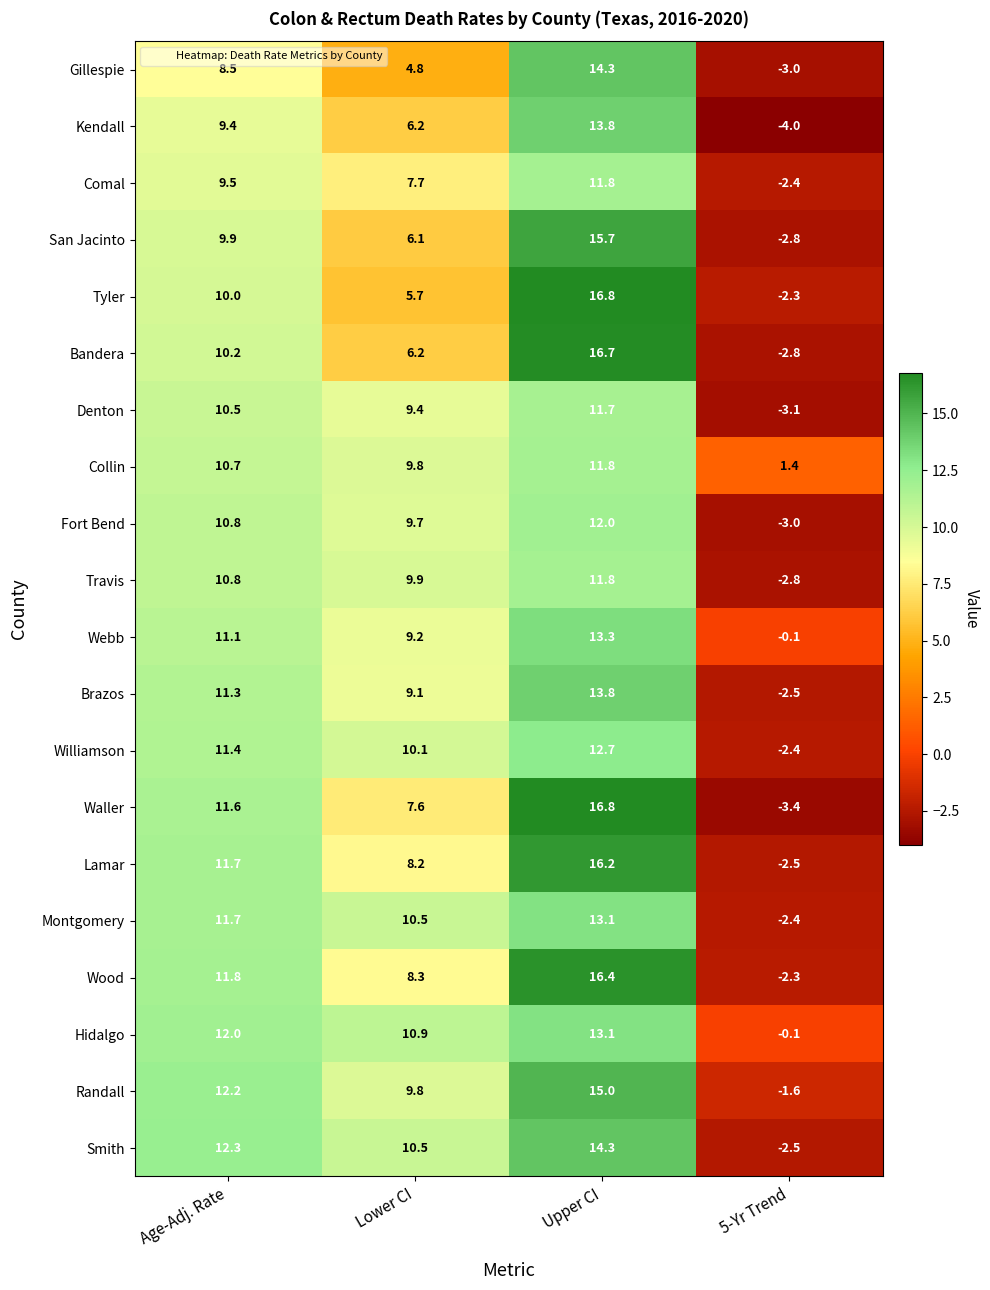

What is the difference between the maximum and minimum values in the Bandera series?

19.5